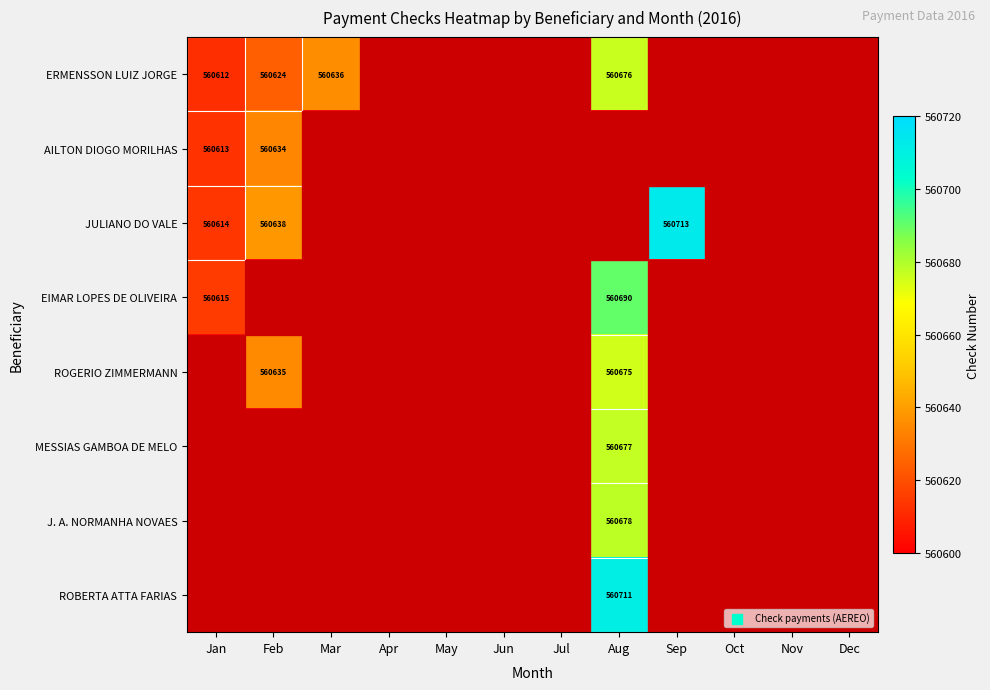

At how many categories does at least one series exceed 560454?

5